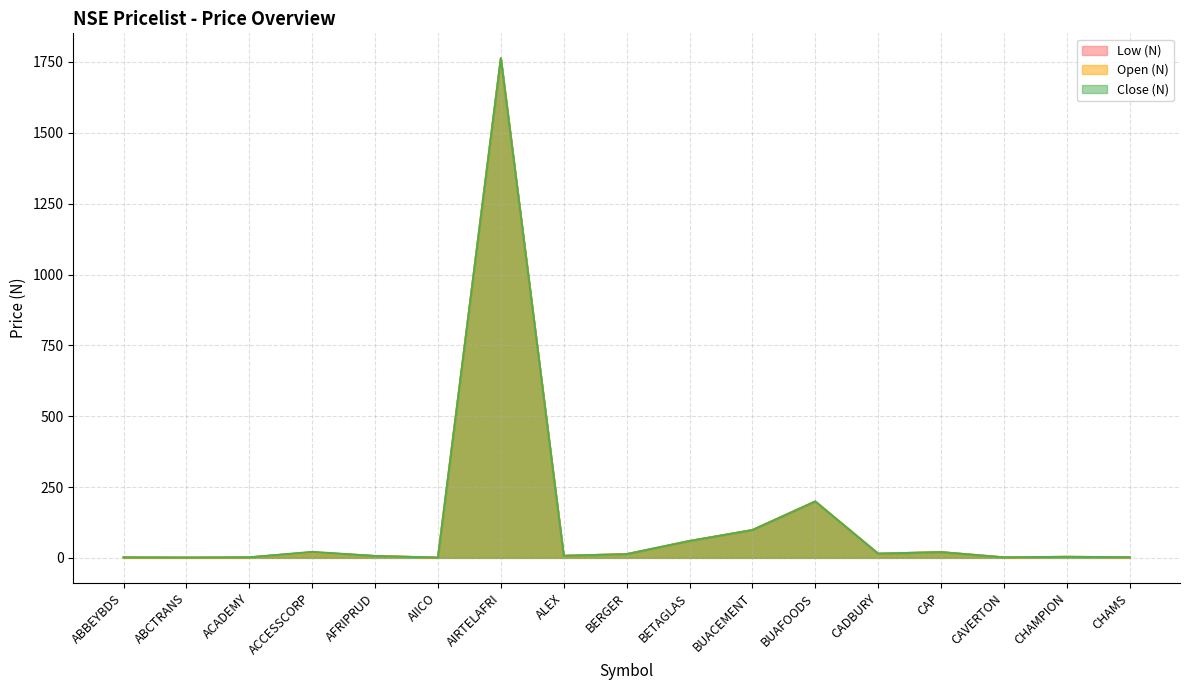

Between ABCTRANS and AIICO, which series saw the biggest shift?

Low (N)